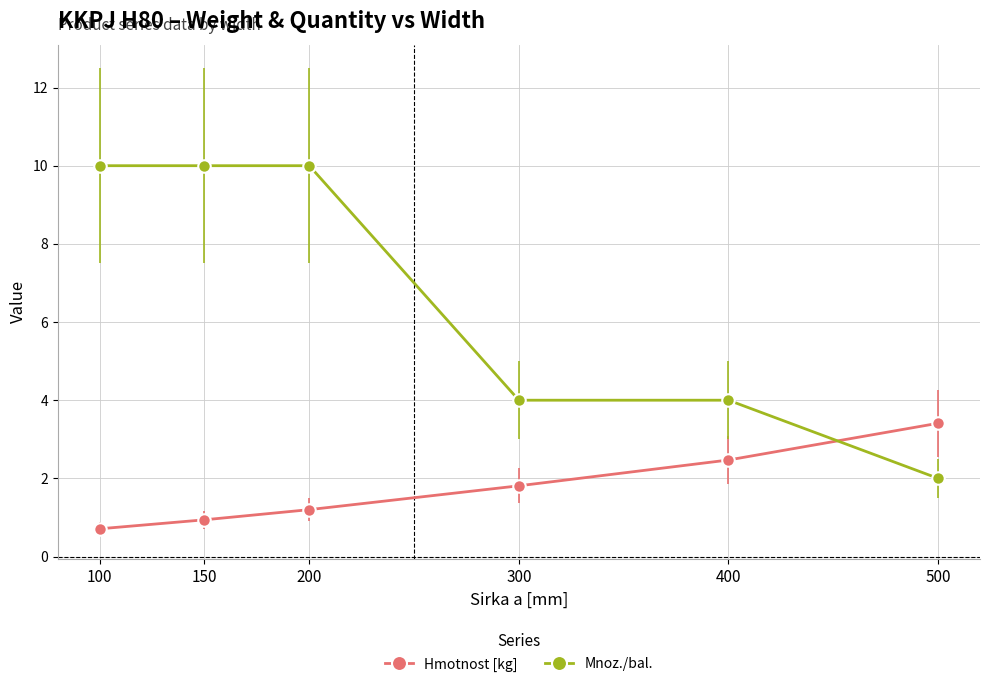

True or false: Mnoz./bal. and Hmotnost [kg] intersect in this chart.

True